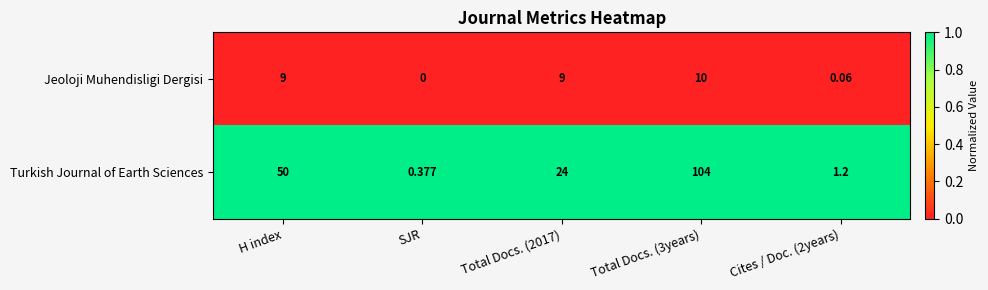

Is the value of Jeoloji Muhendisligi Dergisi at Total Docs. (3years) greater than the value of Turkish Journal of Earth Sciences at SJR?

Yes